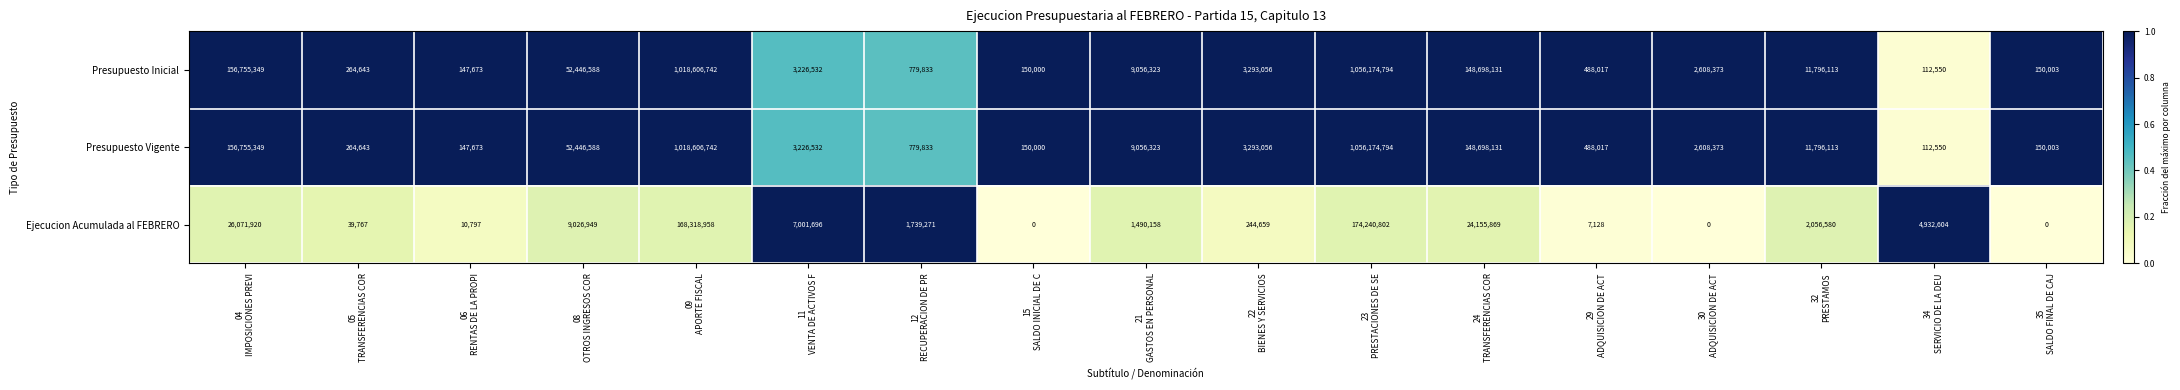

How many values in the Presupuesto Vigente series are below 3226532?

8